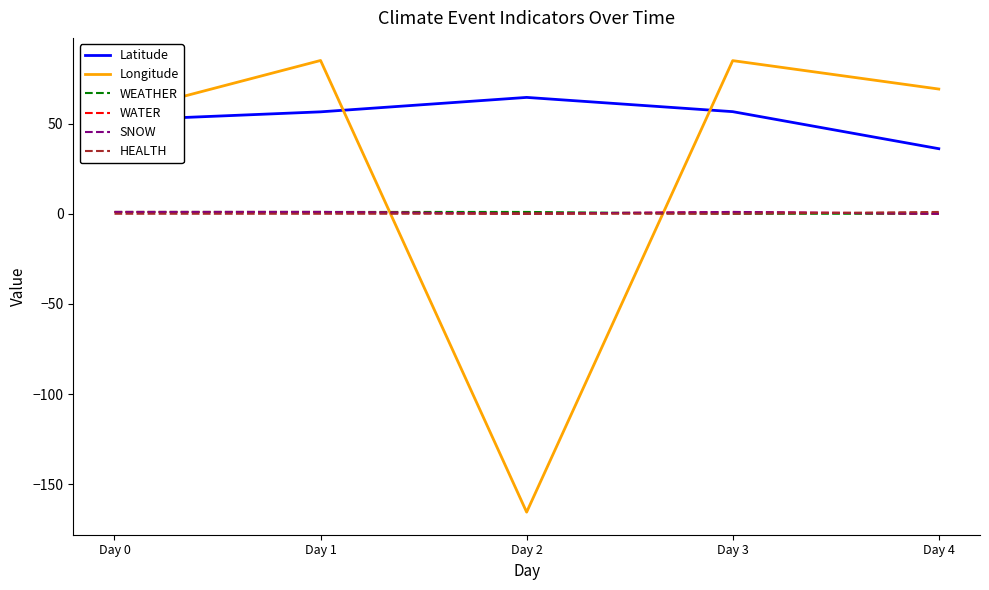

Reading left to right, extract all data points from this chart.

Latitude: 51.8	56.5	64.5	56.6	36.1
Longitude: 55.1	85.0	-165.4	84.9	69.1
WEATHER: 1.0	1.0	1.0	0.0	0.0
WATER: 1.0	1.0	0.0	1.0	0.0
SNOW: 1.0	1.0	0.0	1.0	0.0
HEALTH: 0.0	0.0	0.0	0.0	1.0